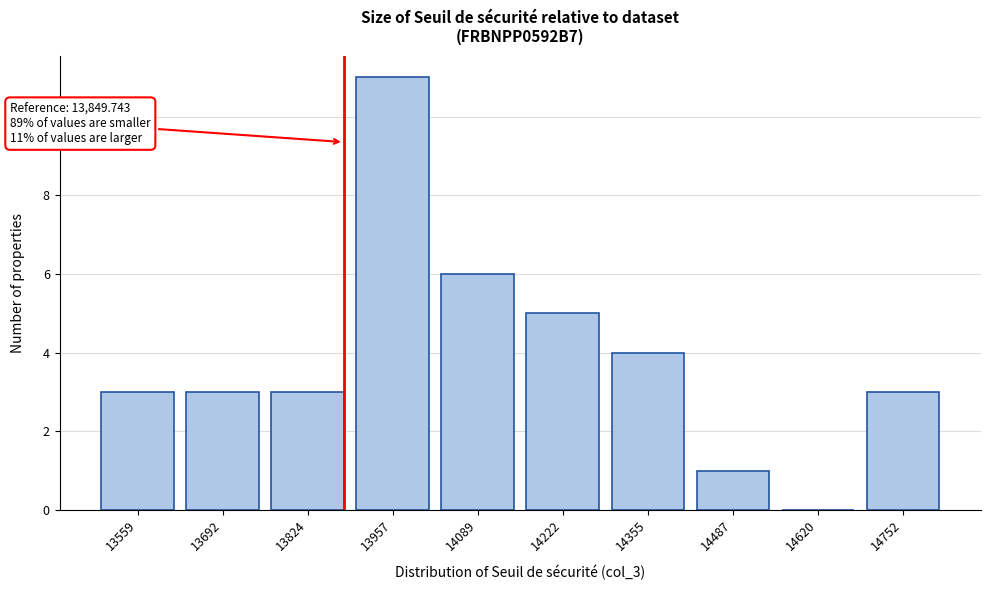

Reading left to right, extract all data points from this chart.

13559=3	13692=3	13824=3	13957=11	14089=6	14222=5	14355=4	14487=1	14620=0	14752=3